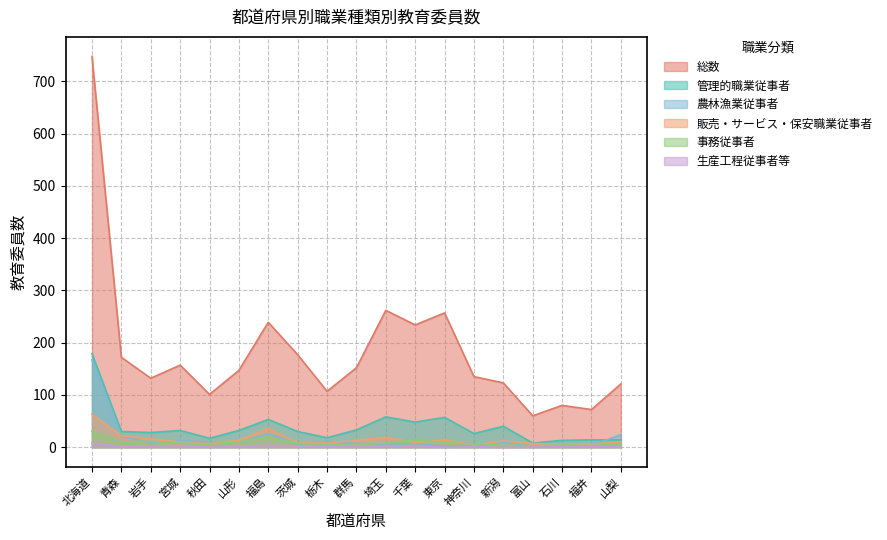

What are all the series names shown in the legend?

総数, 管理的職業従事者, 農林漁業従事者, 販売・サービス・保安職業従事者, 事務従事者, 生産工程従事者等